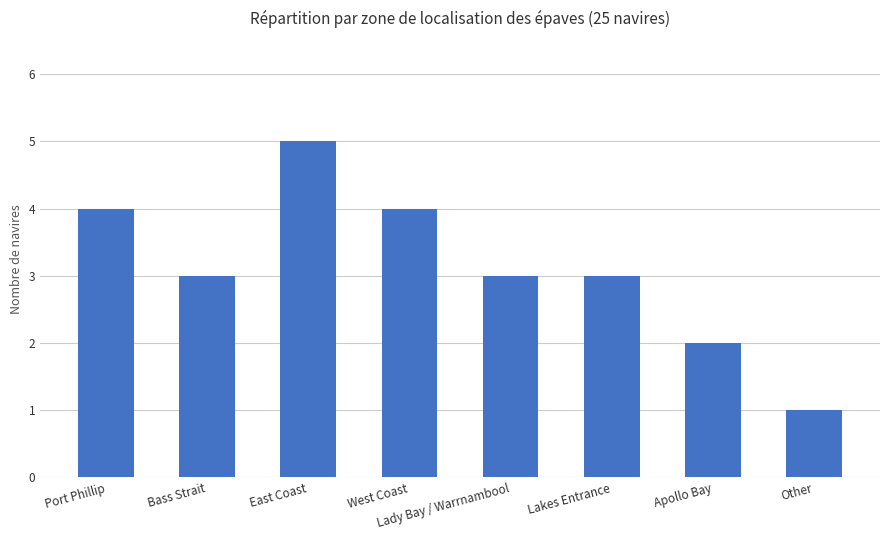

What is the maximum value shown in the chart?

5